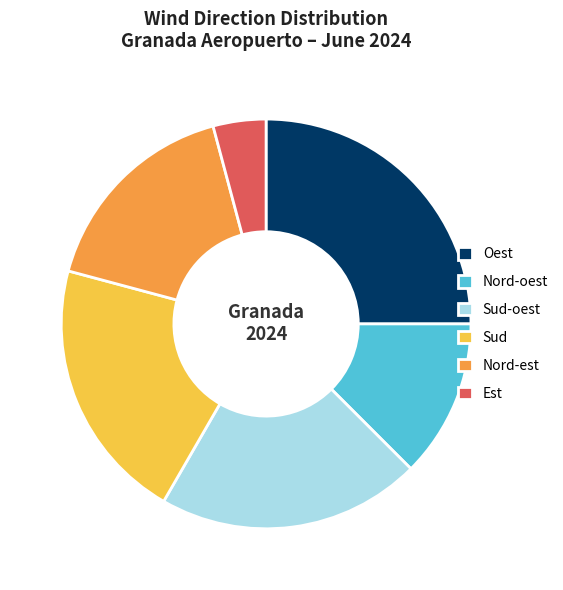

Does Nord-est account for over 50% of the chart?

No